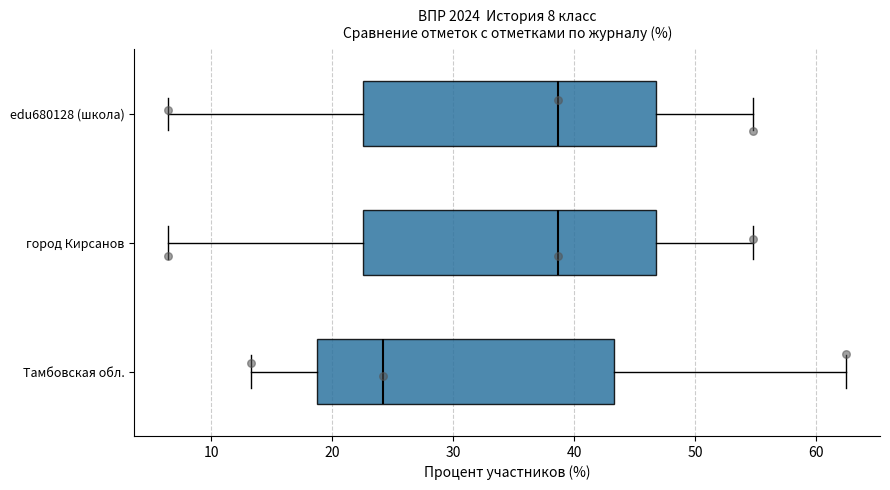

Which box's median line is the furthest to the left?

Тамбовская обл.